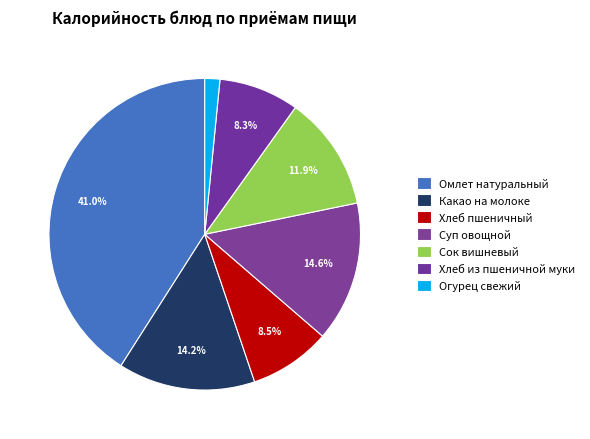

Count the number of slices in the pie.

7